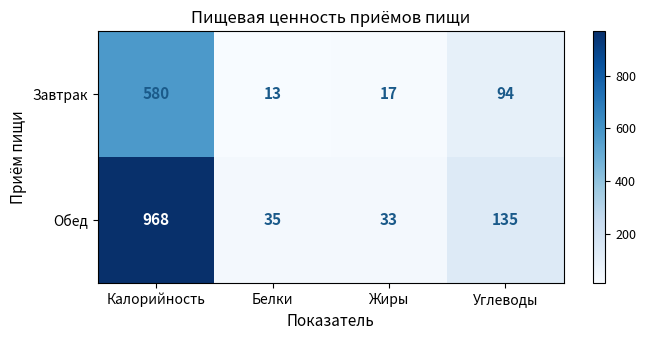

Read the Обед value at Белки, to the nearest 50.

50